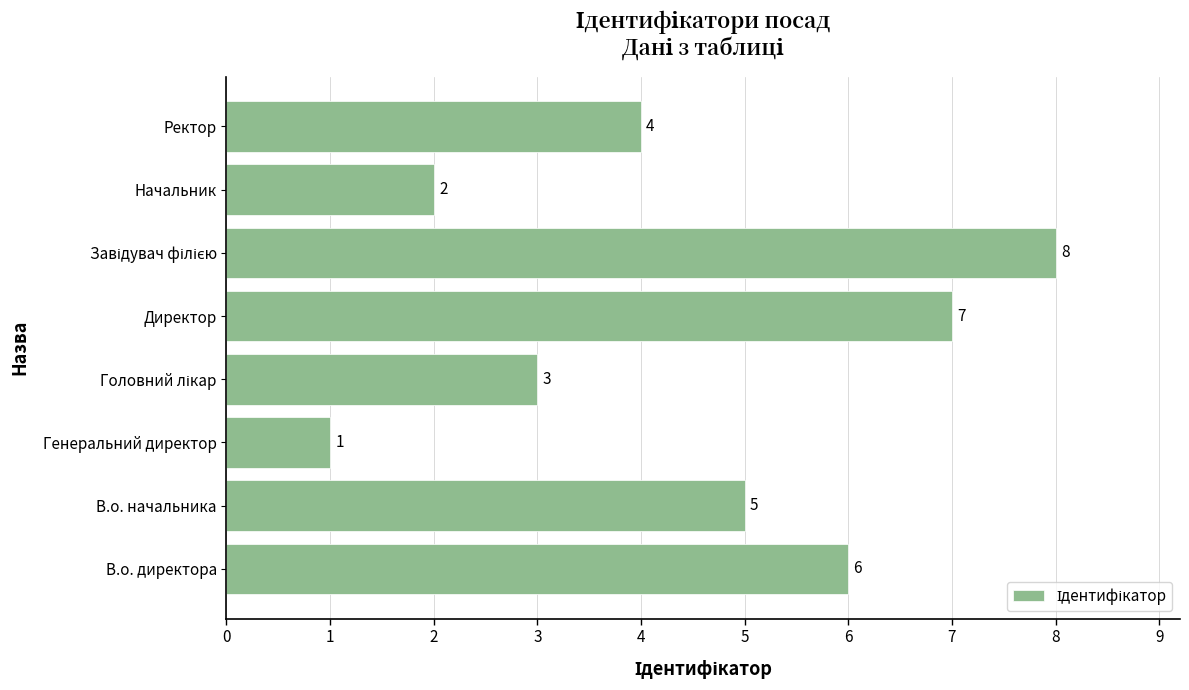

What is the difference between the second highest and minimum values?

6